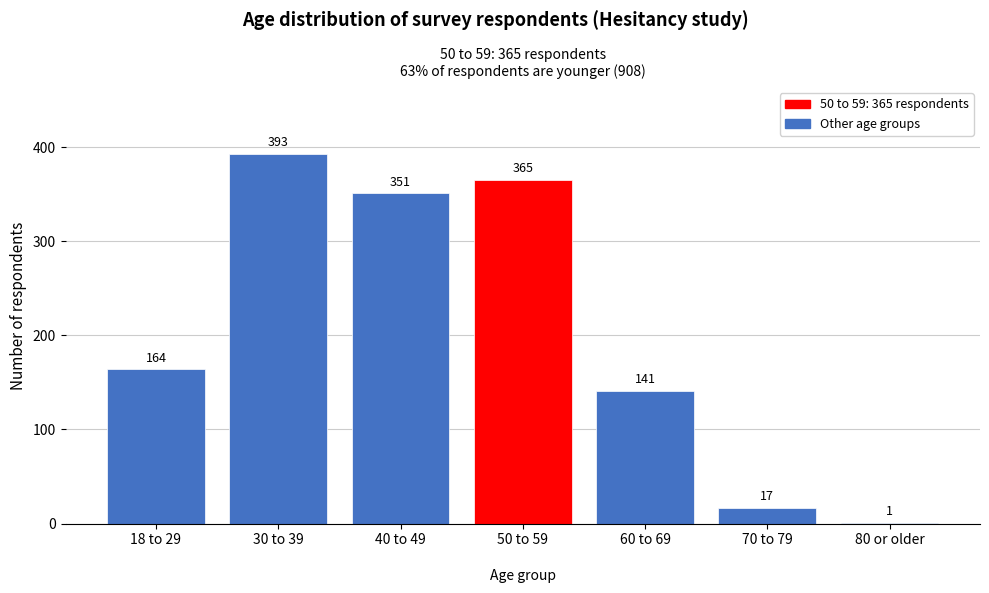

Reading right to left, what are all the values shown in this chart?

80 or older=1	70 to 79=17	60 to 69=141	50 to 59=365	40 to 49=351	30 to 39=393	18 to 29=164